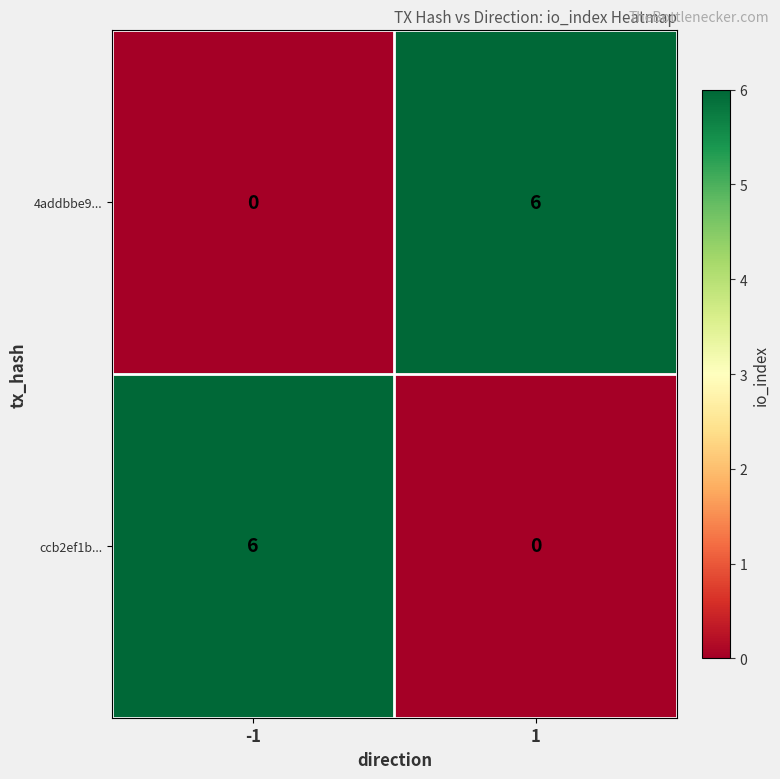

Reading left to right, transcribe all the data shown in this chart.

4addbbe9...: -1=0	1=6
ccb2ef1b...: -1=6	1=0